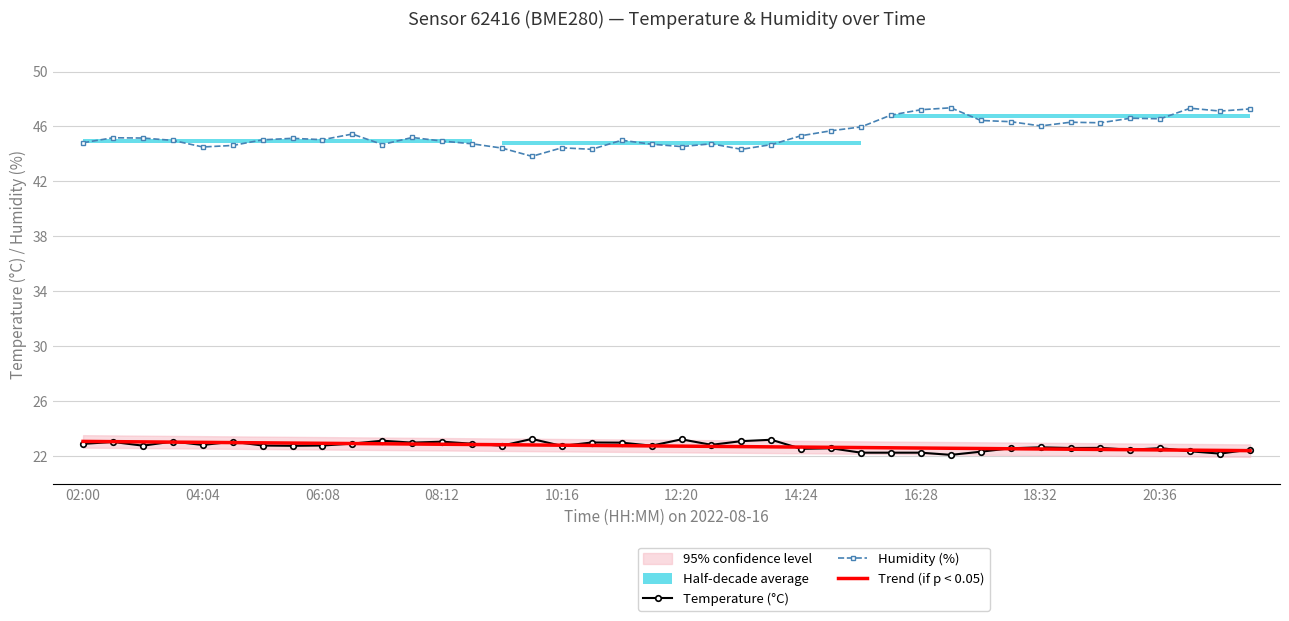

True or false: Temperature (°C) and Humidity (%) cross at least once.

False